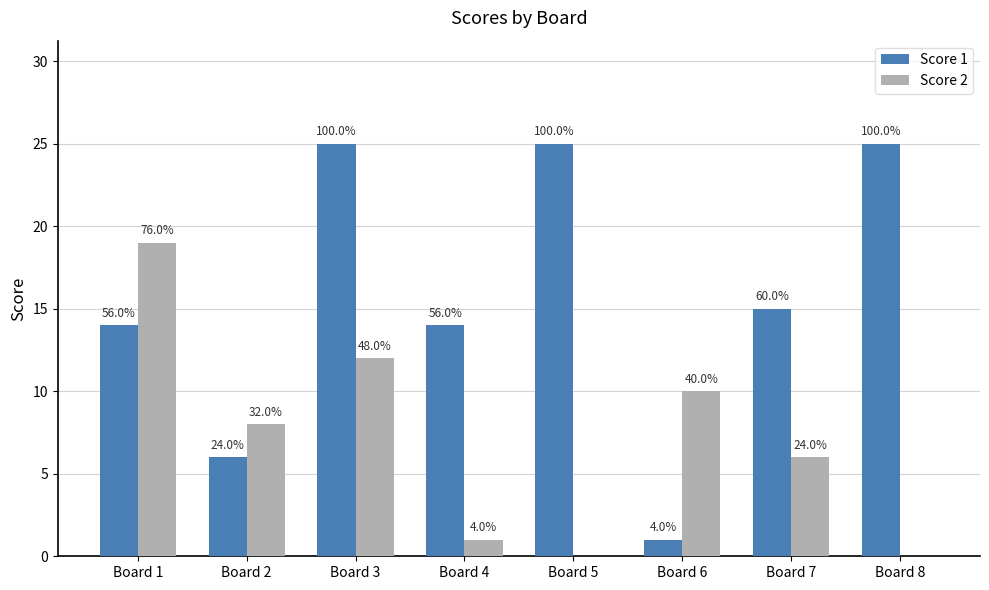

Are the bars grouped side by side (vs. stacked)?

Yes